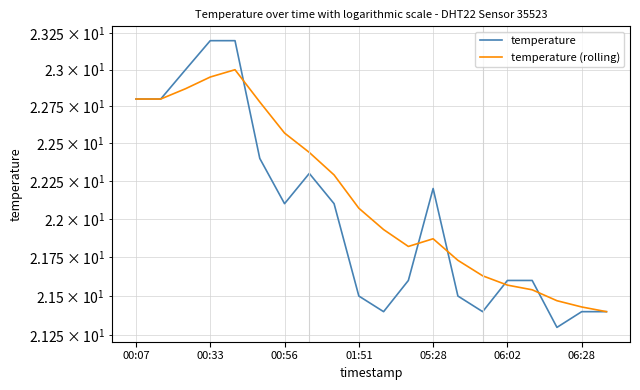

How many interior local valleys does the temperature series have?

4